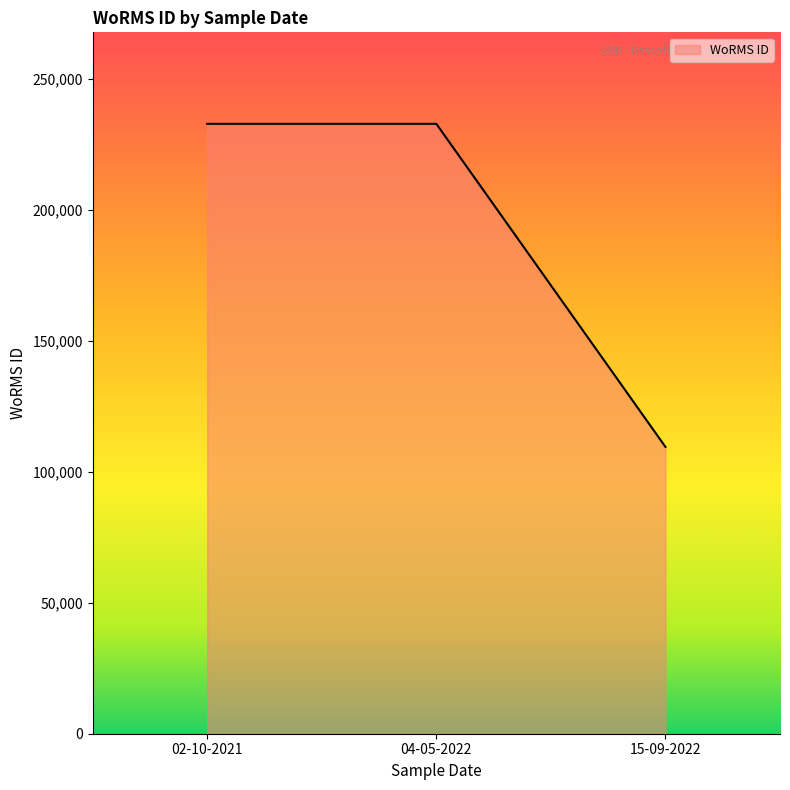

How many values are between 109475 and 232785?

3